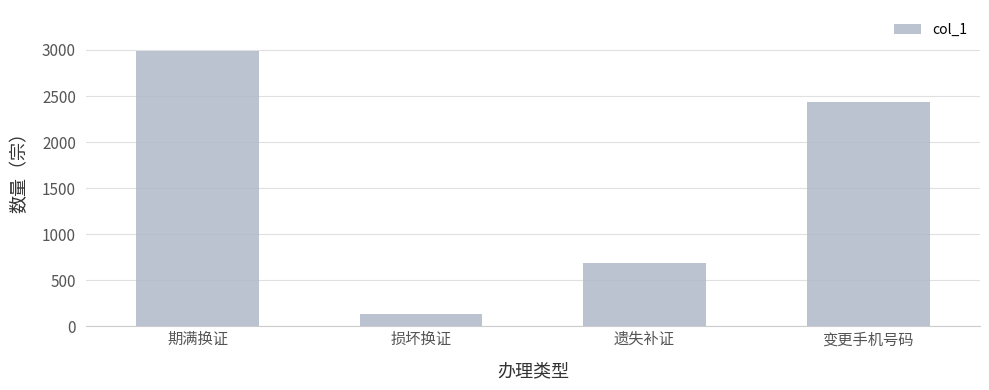

Approximately how many times larger is the value at 期满换证 compared to 损坏换证?

21.6